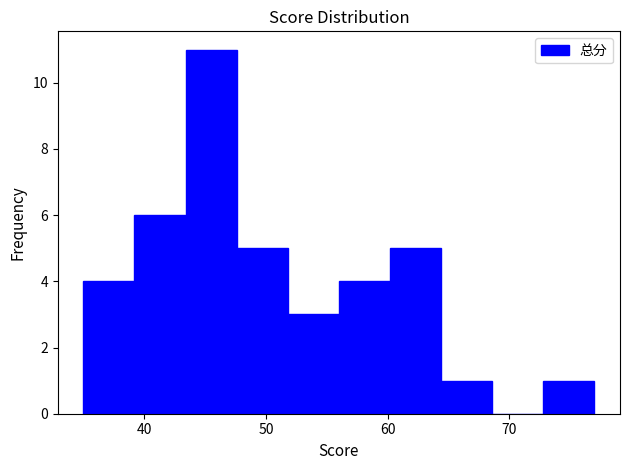

Reading left to right, list every bar in this chart as the range it spans on the x-axis followed by its height. Neither the bar edges nor the heights are printed on the chart, so give them approximately, as read against the axes.

35.0 to 39.2: 4
39.2 to 43.4: 6
43.4 to 47.6: 11
47.6 to 51.8: 5
51.8 to 56.0: 3
56.0 to 60.2: 4
60.2 to 64.4: 5
64.4 to 68.6: 1
68.6 to 72.8: 0
72.8 to 77.0: 1